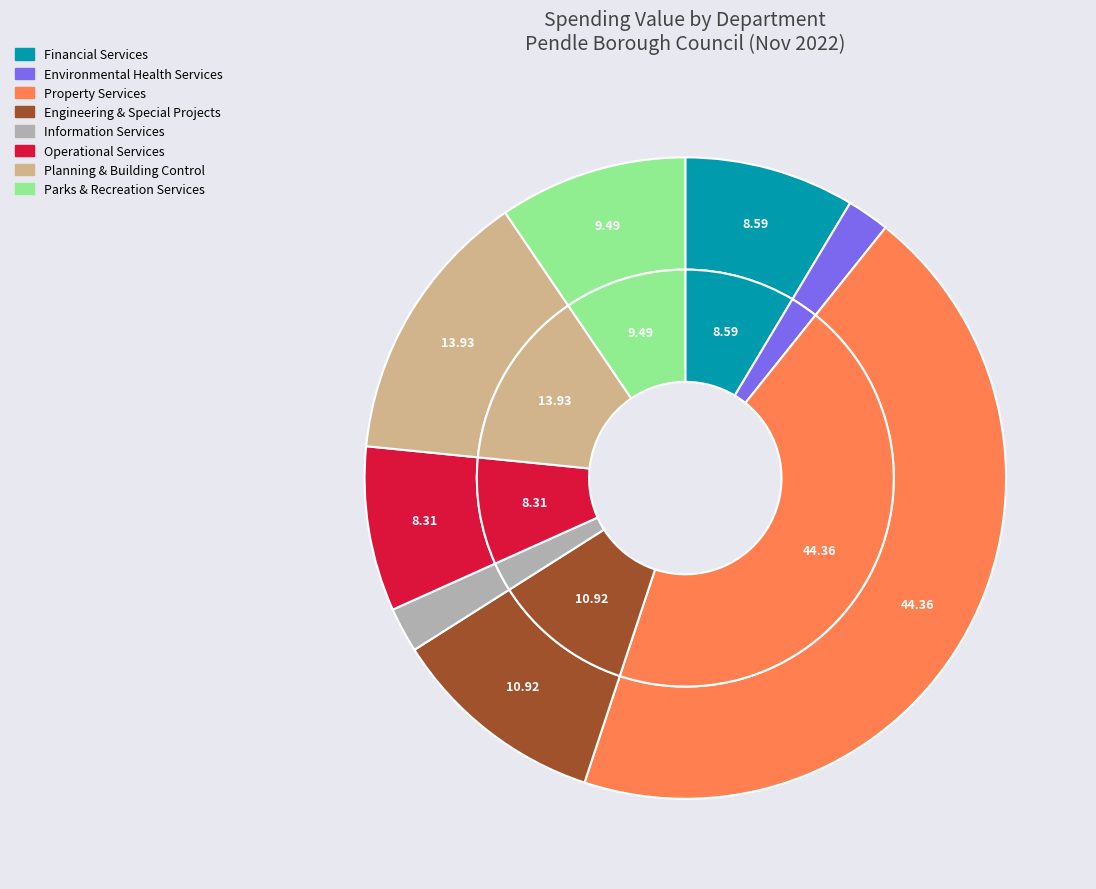

What is the change in value from Financial Services to Environmental Health Services?

-18689.0